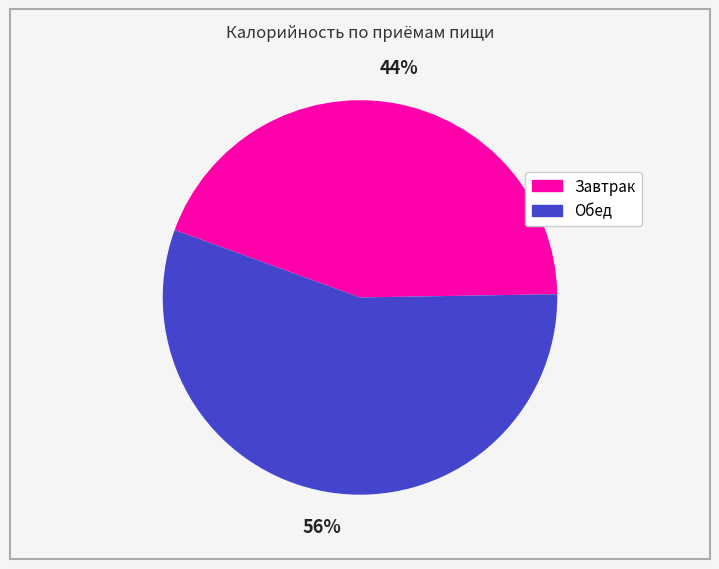

Which slice is the largest?

Обед